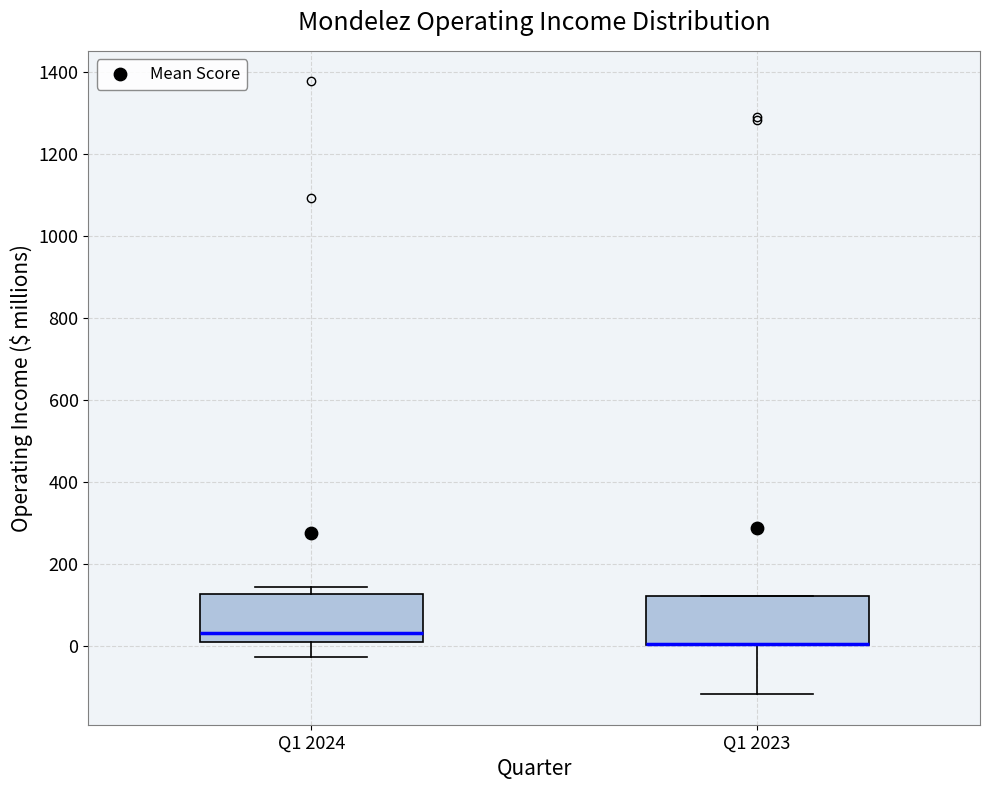

Reading left to right, transcribe this box plot: for each box, give where its median line is, the range the box spans, and where its two whiskers end, as read against the y-axis. The values are not printed on the chart, so give them approximately, as read against the axis.

Q1 2024: median 40, box 0 to 120, whiskers -20 to 140
Q1 2023: median 0 (drawn on the box's lower edge), box 0 to 120, whiskers -120 to 120